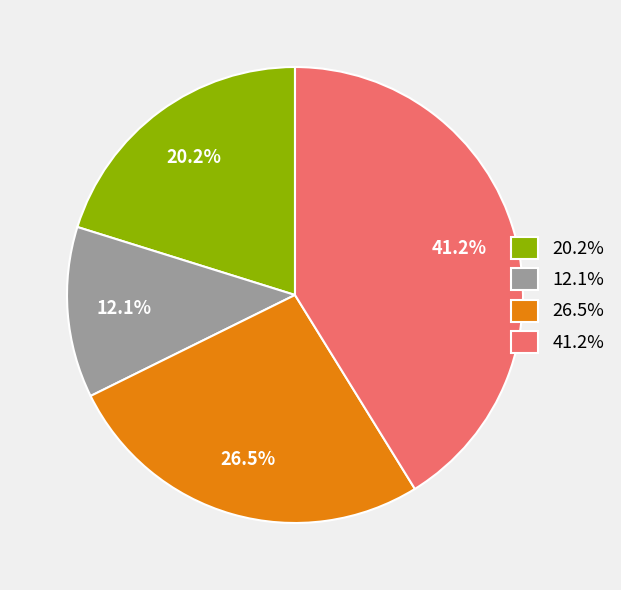

Between 12.1% and 41.2%, which is larger?

41.2%